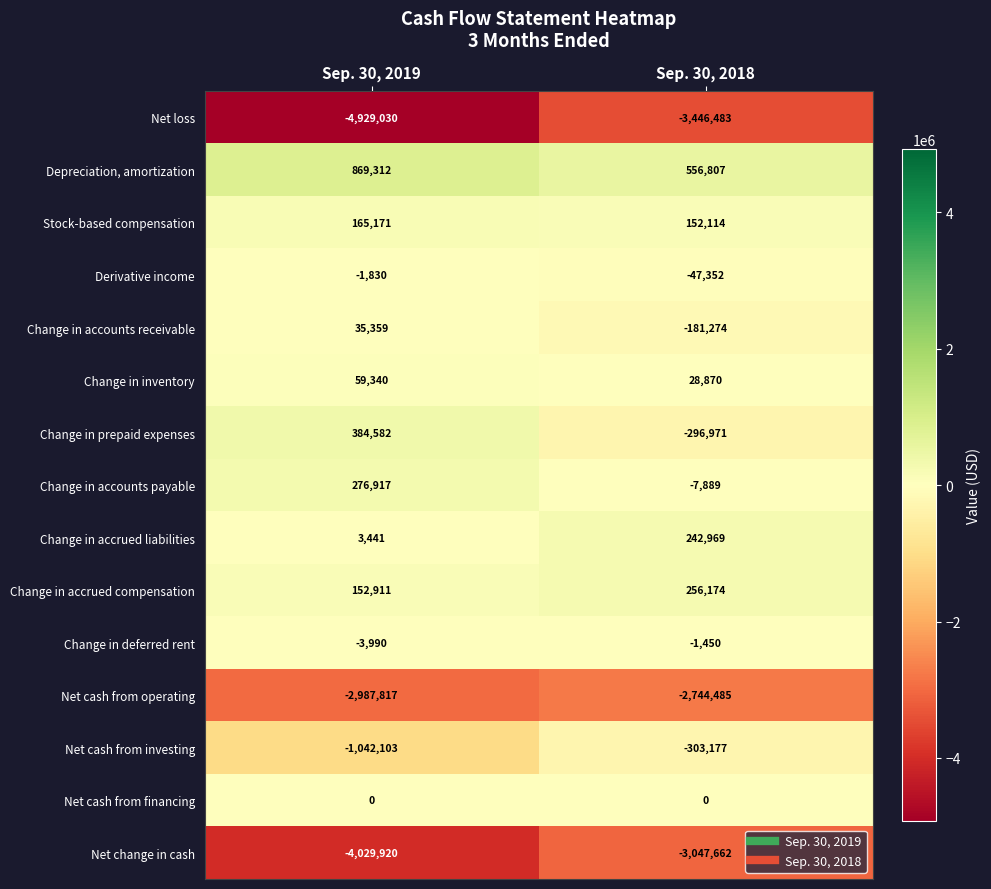

Which series has the widest spread of values?

Net loss